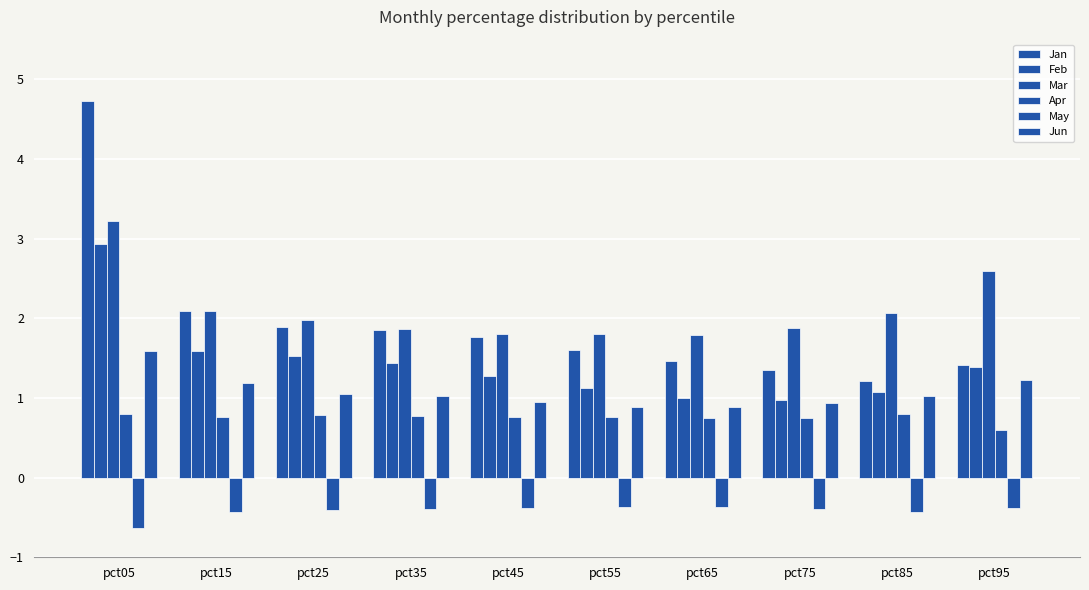

How many distinct data groups are displayed?

6